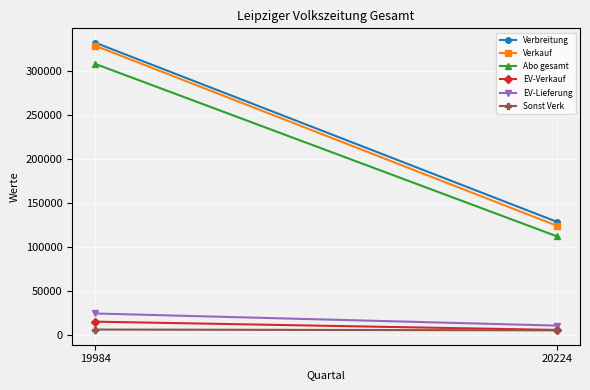

What is the lowest value of the Verkauf series?

123991